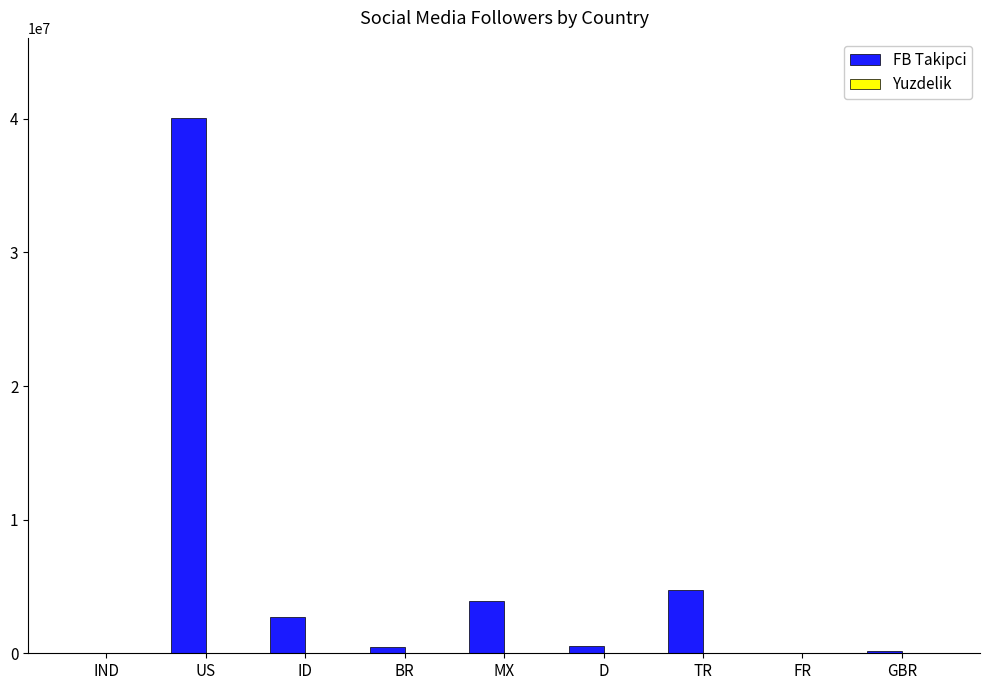

Which series has the largest total across all categories?

FB Takipci